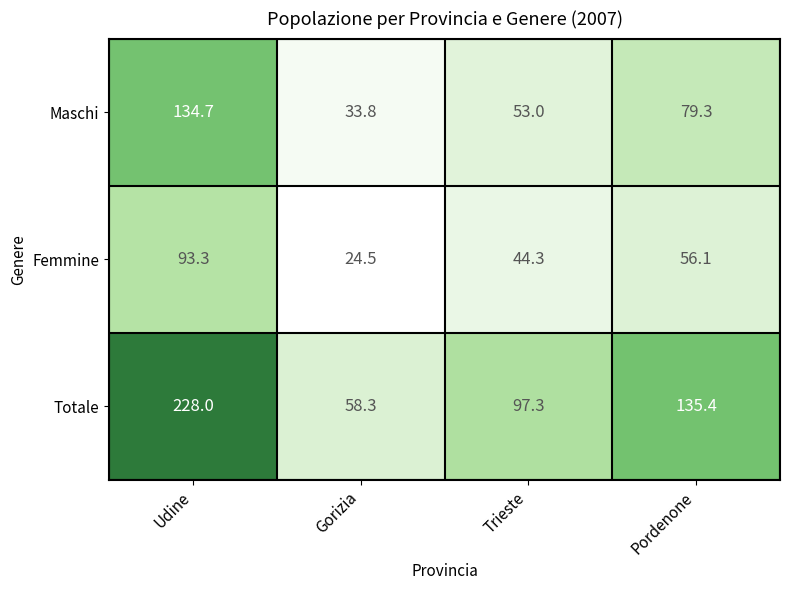

At how many categories does at least one series exceed 158?

1